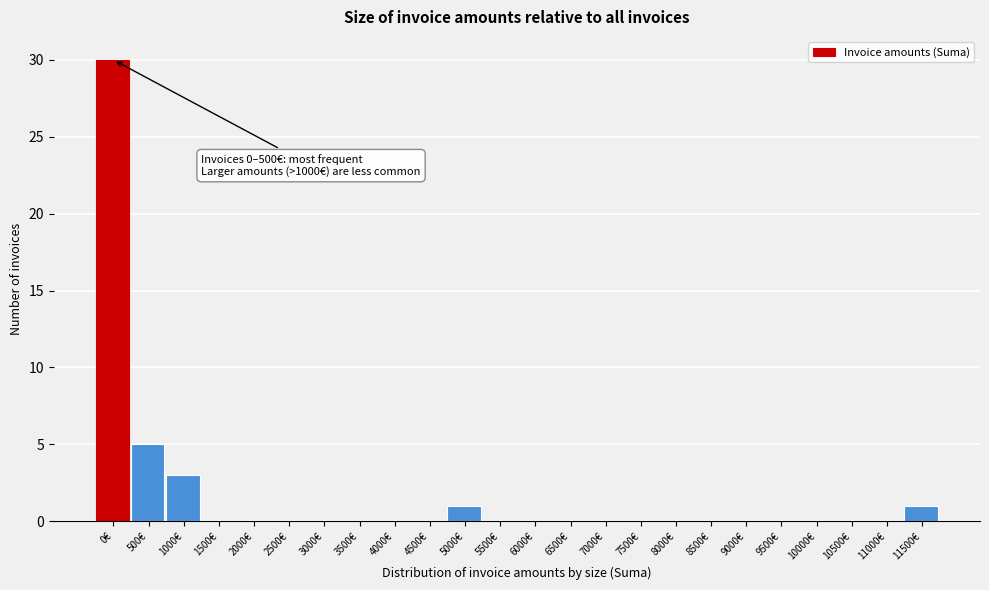

Reading left to right, extract all data points from this chart.

0€=30	500€=5	1000€=3	1500€=0	2000€=0	2500€=0	3000€=0	3500€=0	4000€=0	4500€=0	5000€=1	5500€=0	6000€=0	6500€=0	7000€=0	7500€=0	8000€=0	8500€=0	9000€=0	9500€=0	10000€=0	10500€=0	11000€=0	11500€=1